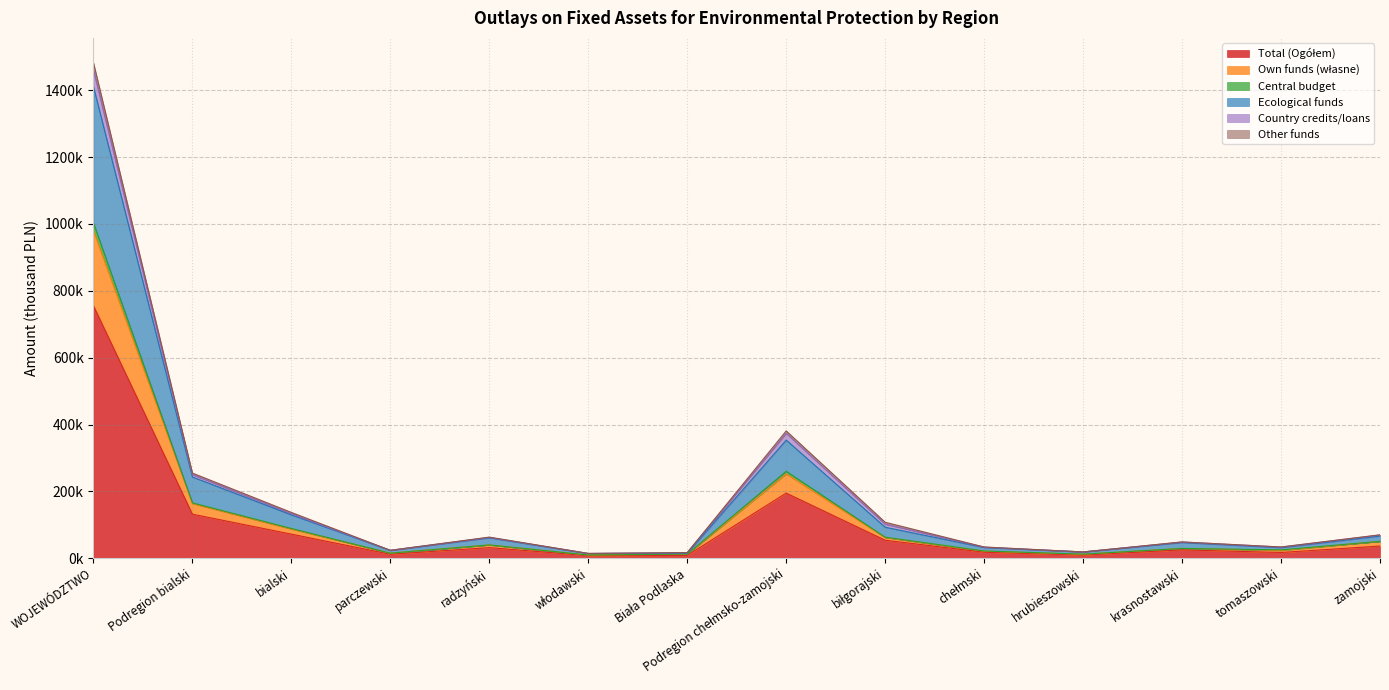

In Total (Ogółem), how many points are lower than both neighbors (excluding endpoints)?

4